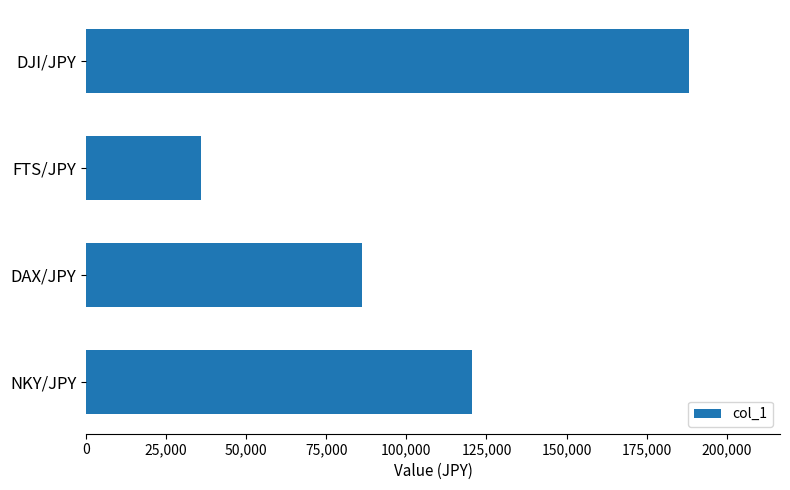

What is the minimum value shown in the chart?

35880